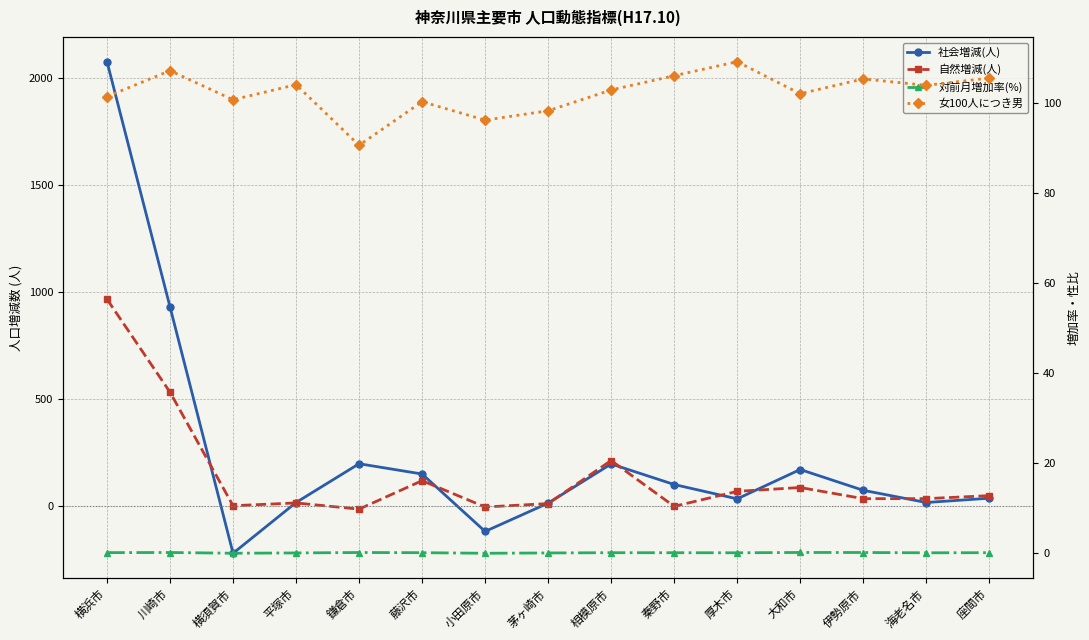

True or false: 女100人につき男 and 自然増減(人) intersect in this chart.

True